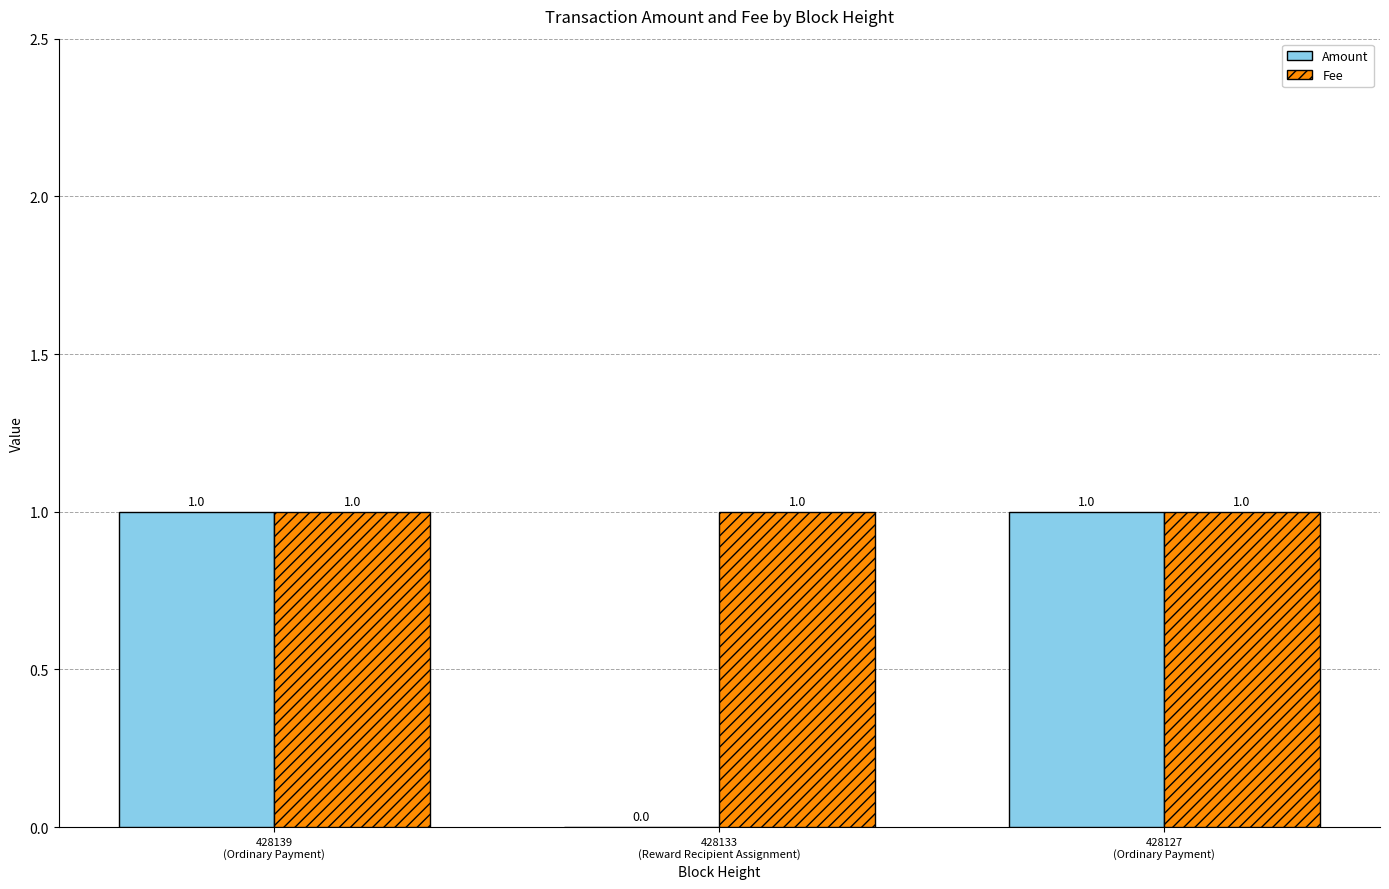

Which series has the largest total across all categories?

Fee